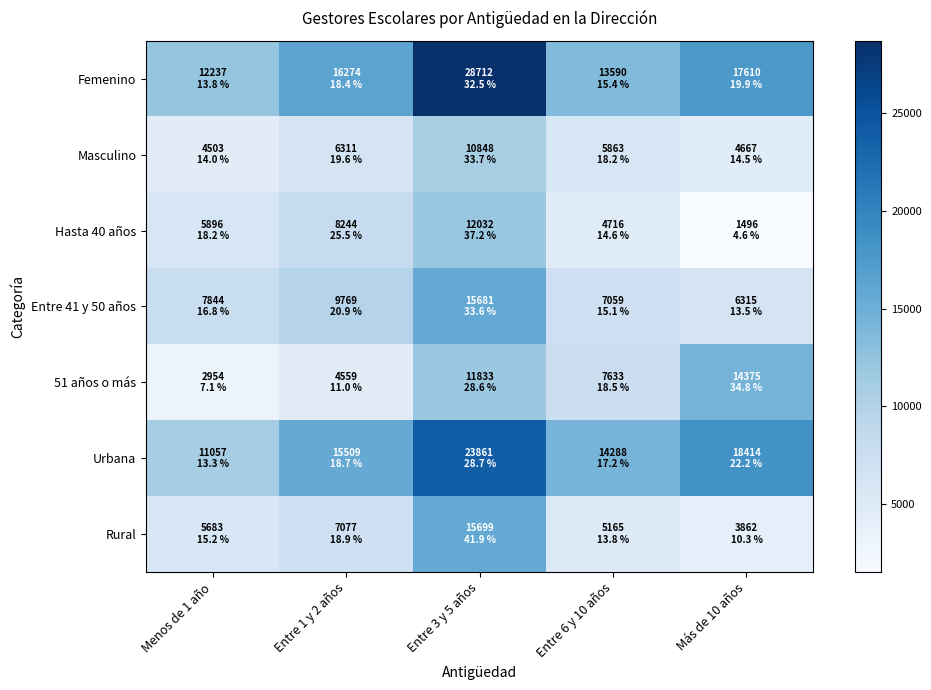

At how many categories does at least one series exceed 25774?

1